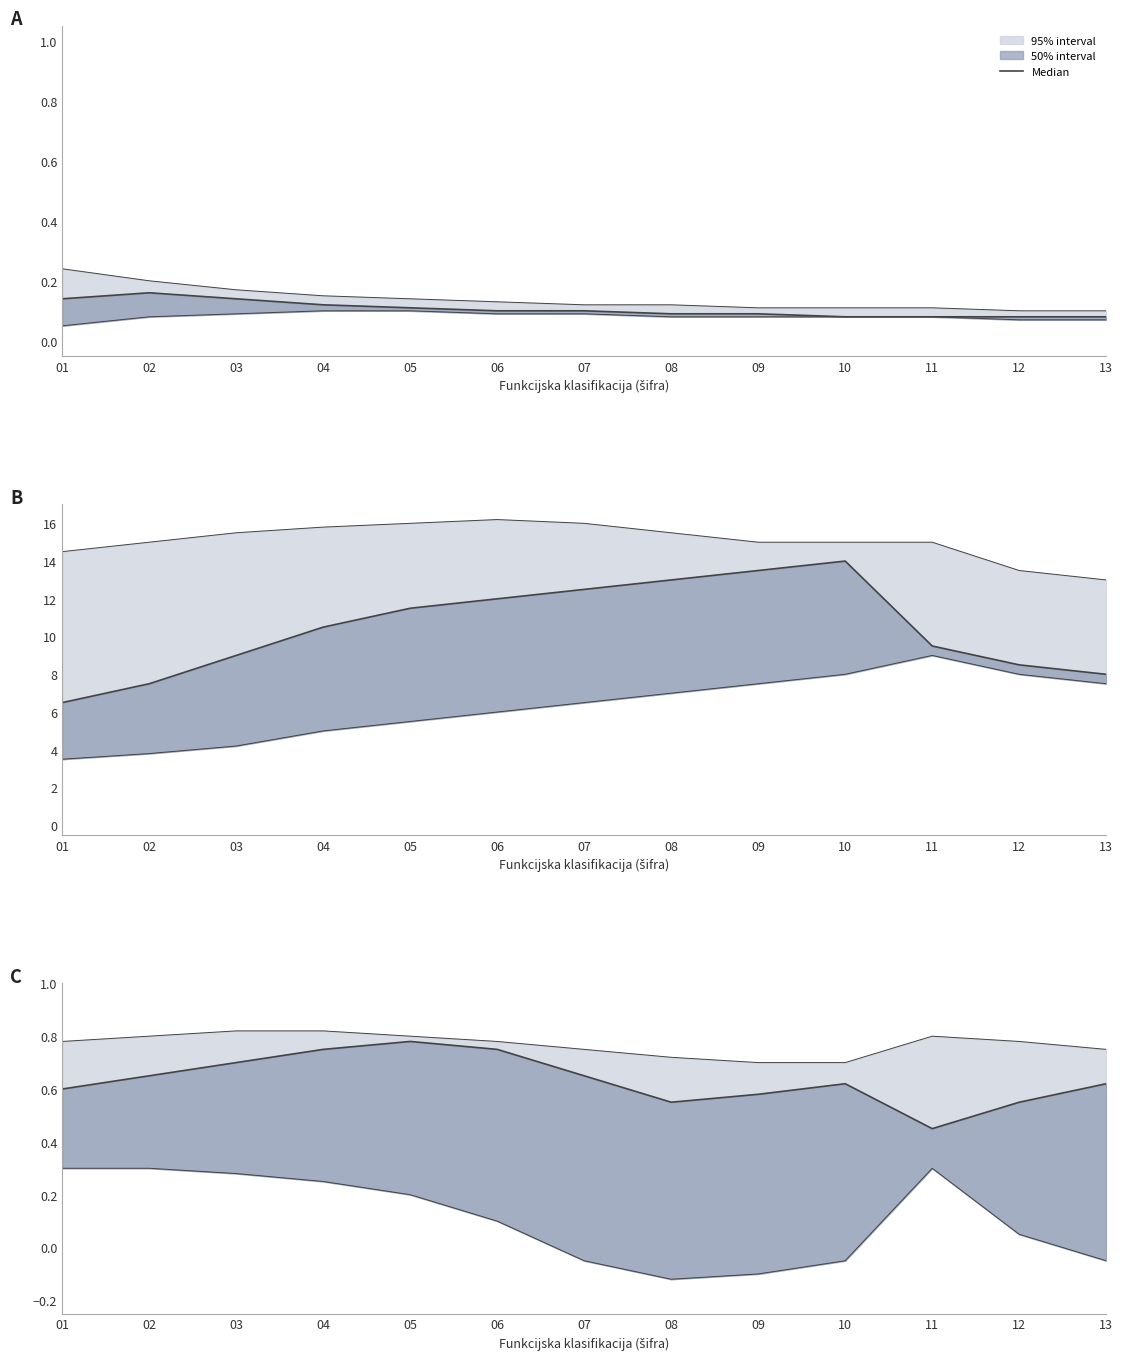

Which category has the lowest value across all series?

11